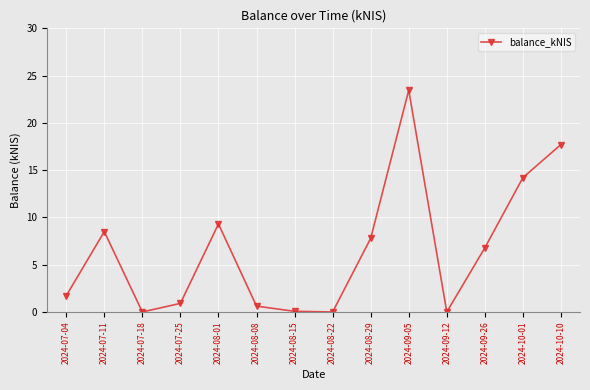

True or false: there are more than 1 points higher than both neighbors.

True